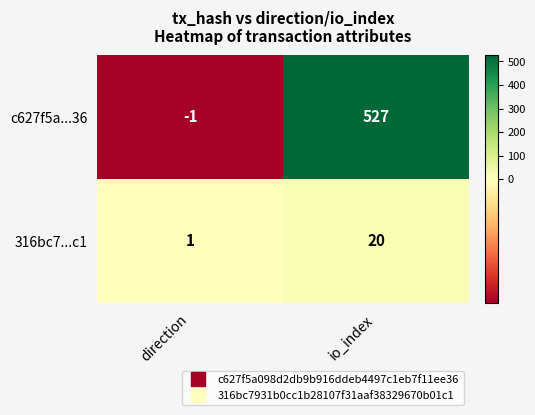

Count the number of data series in this chart.

2